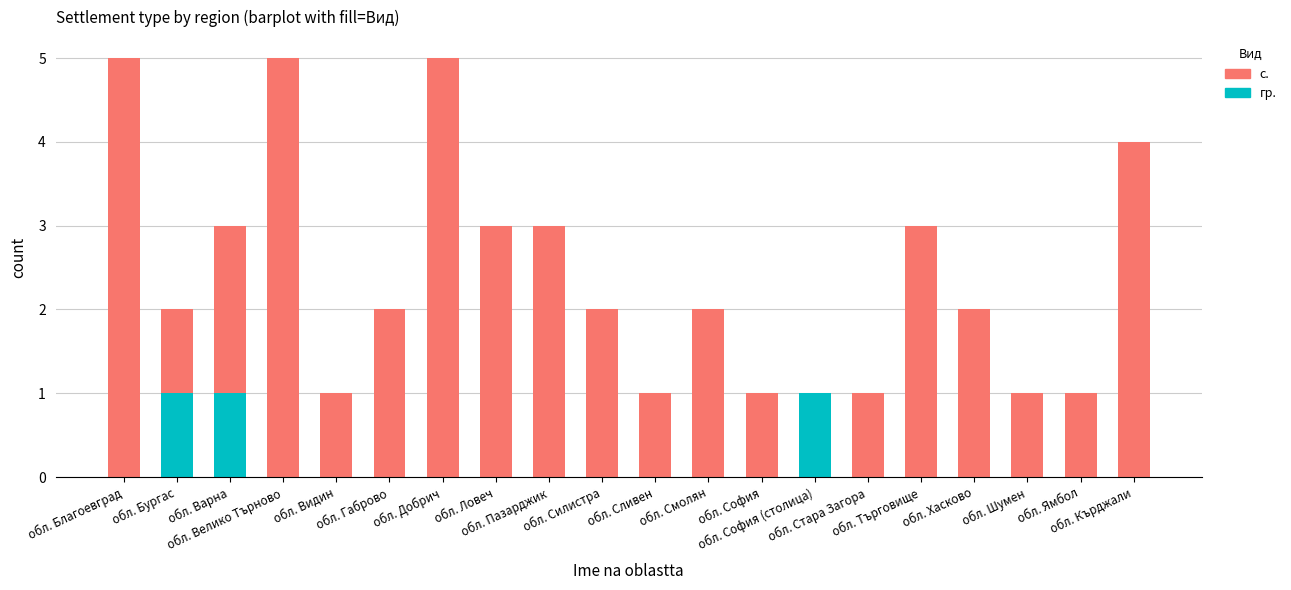

What are all the series names shown in the legend?

с., гр.